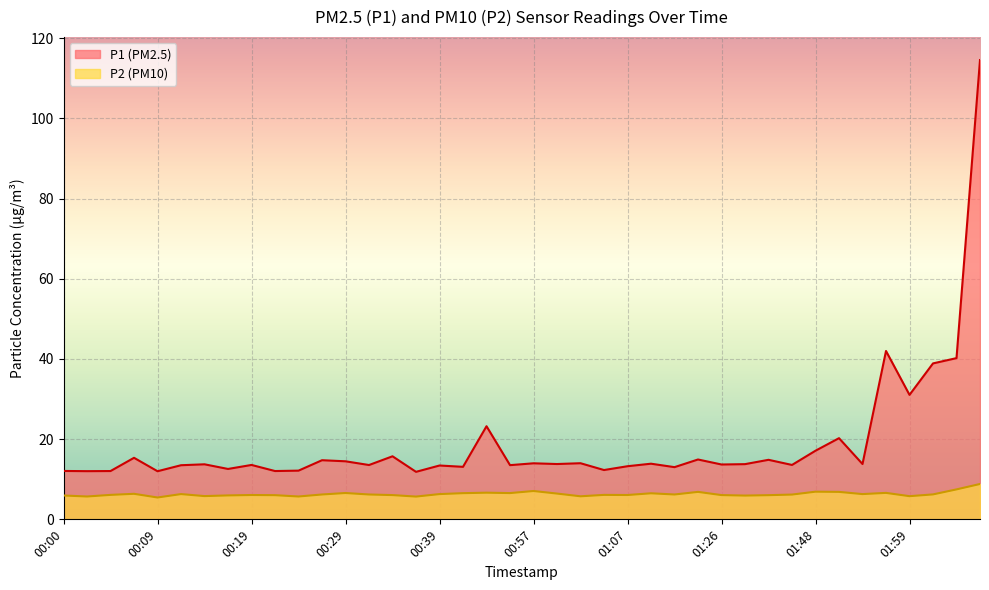

At 01:31, list the series in order from largest to smallest.

P1, P2